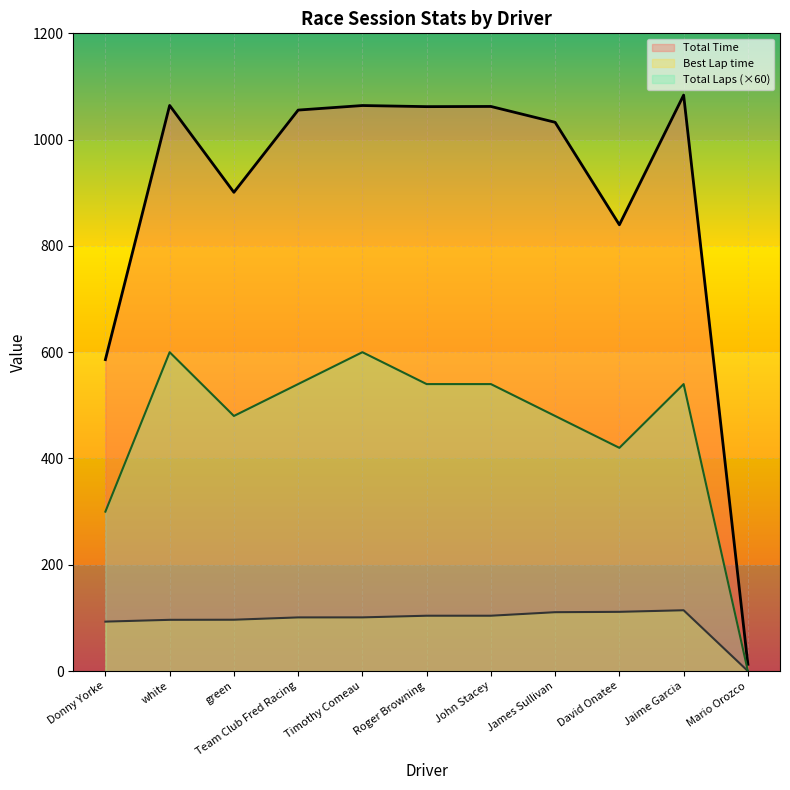

What is the maximum value for Best Lap time?

114.4